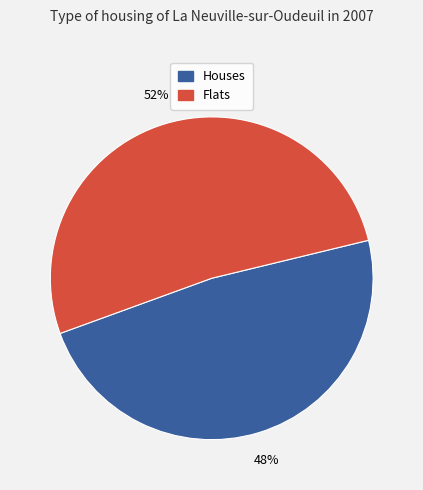

Is it true that Flats is 52% of the pie?

True